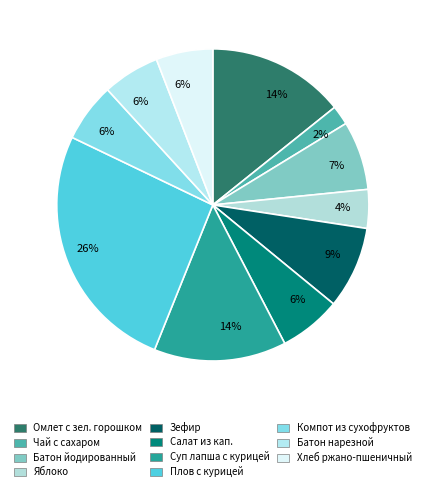

To the nearest percent, what is the difference between the largest and smallest slice percentages?

24%